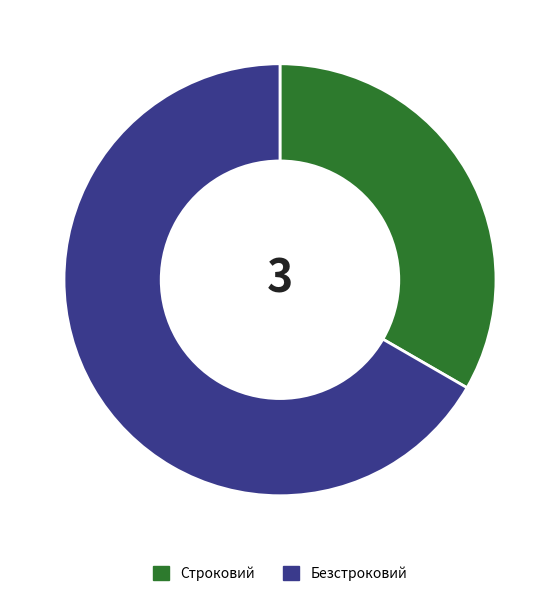

The Строковий slice represents 24% of the pie. True or false?

False